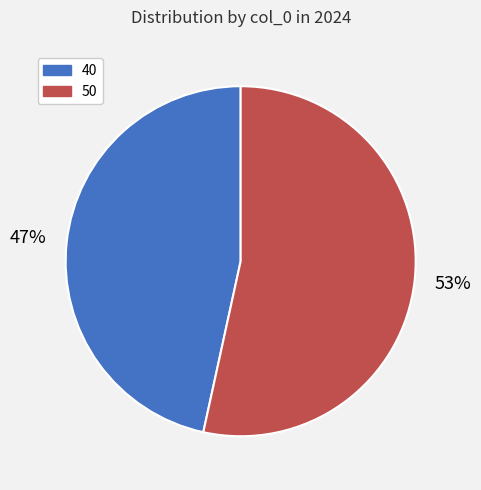

True or false: 40 accounts for 36% of the total.

False